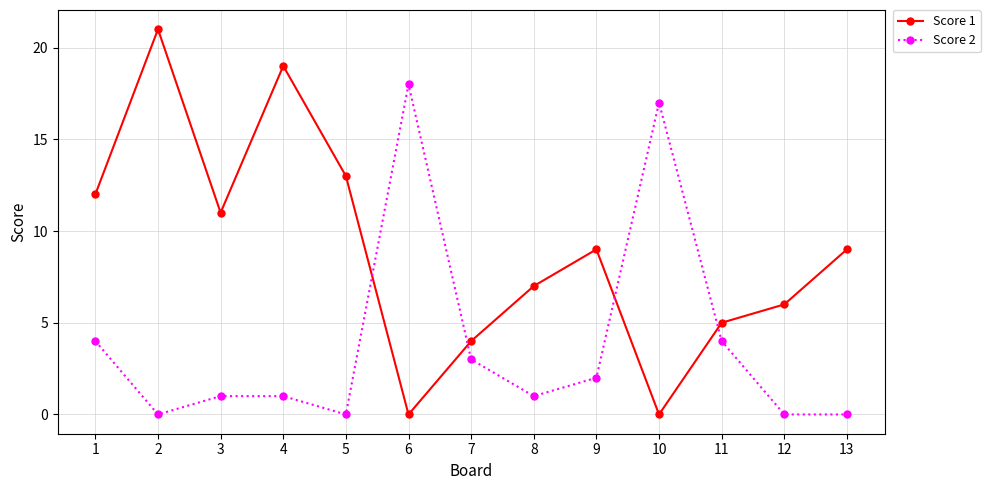

What is the maximum value shown in the chart?

21